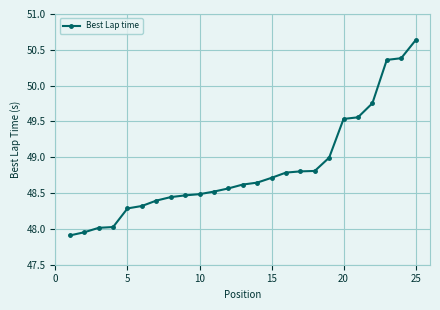

What is the difference between the maximum and minimum values?

2.7